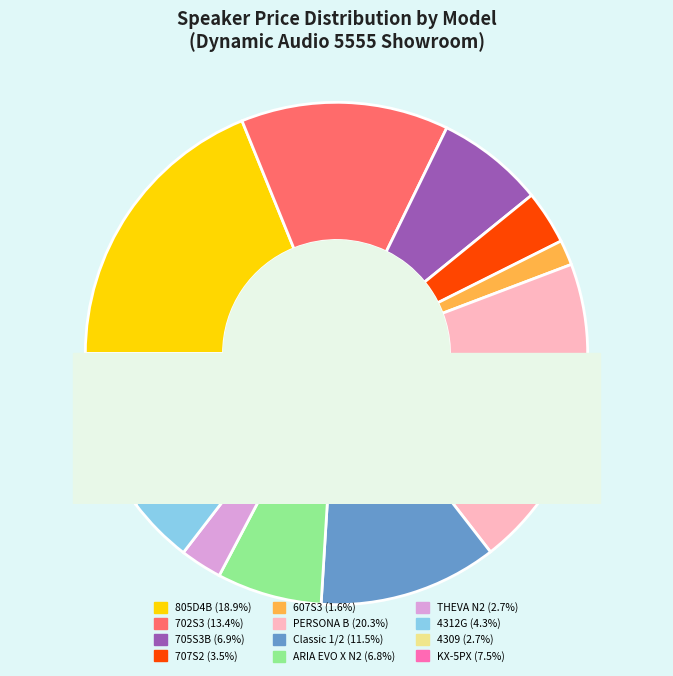

What percentage is the 705S3B slice, to the nearest percent?

7%